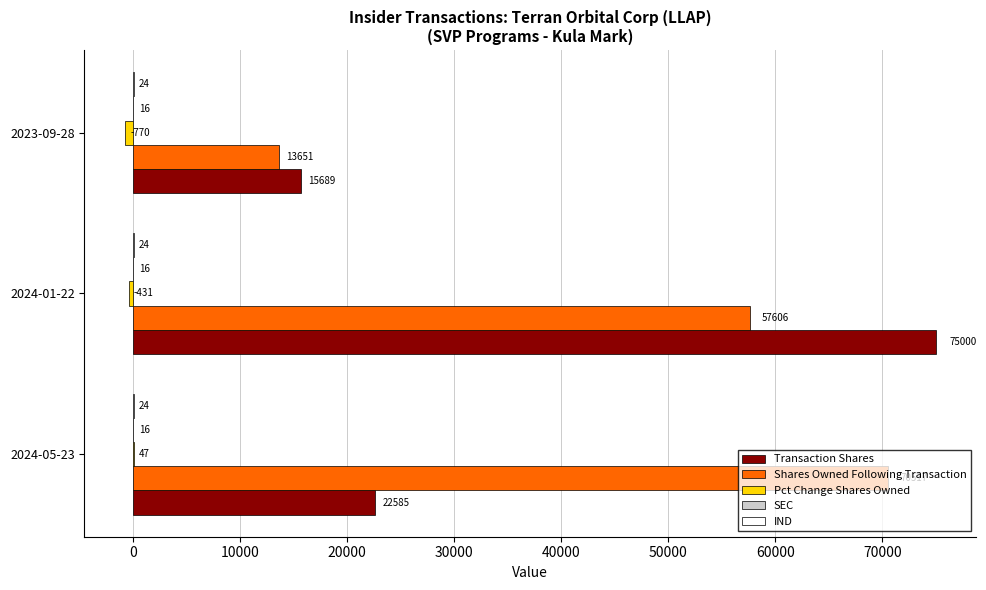

What is the total value across all series at 2023-09-28?

28610